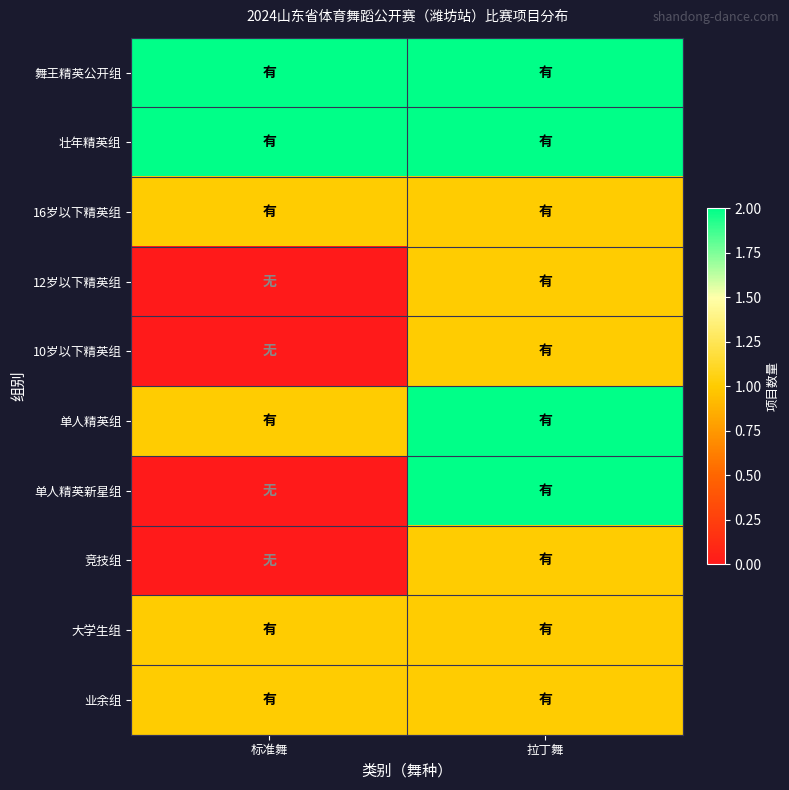

Reading left to right, extract all data points from this chart.

舞王精英公开组: 标准舞=2	拉丁舞=2
壮年精英组: 标准舞=2	拉丁舞=2
16岁以下精英组: 标准舞=1	拉丁舞=1
12岁以下精英组: 标准舞=0	拉丁舞=1
10岁以下精英组: 标准舞=0	拉丁舞=1
单人精英组: 标准舞=1	拉丁舞=2
单人精英新星组: 标准舞=0	拉丁舞=2
竞技组: 标准舞=0	拉丁舞=1
大学生组: 标准舞=1	拉丁舞=1
业余组: 标准舞=1	拉丁舞=1